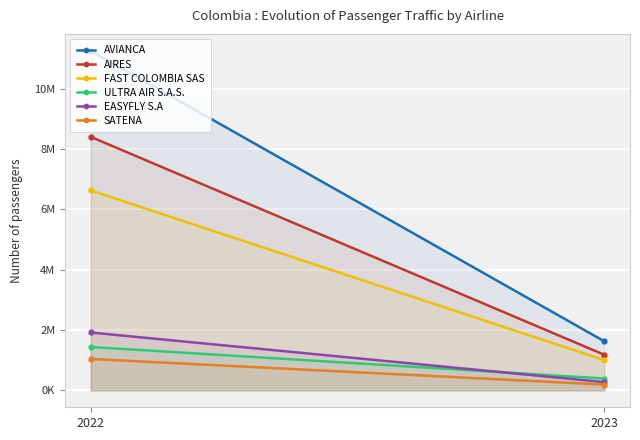

What is the highest value of the AIRES series?

8407203